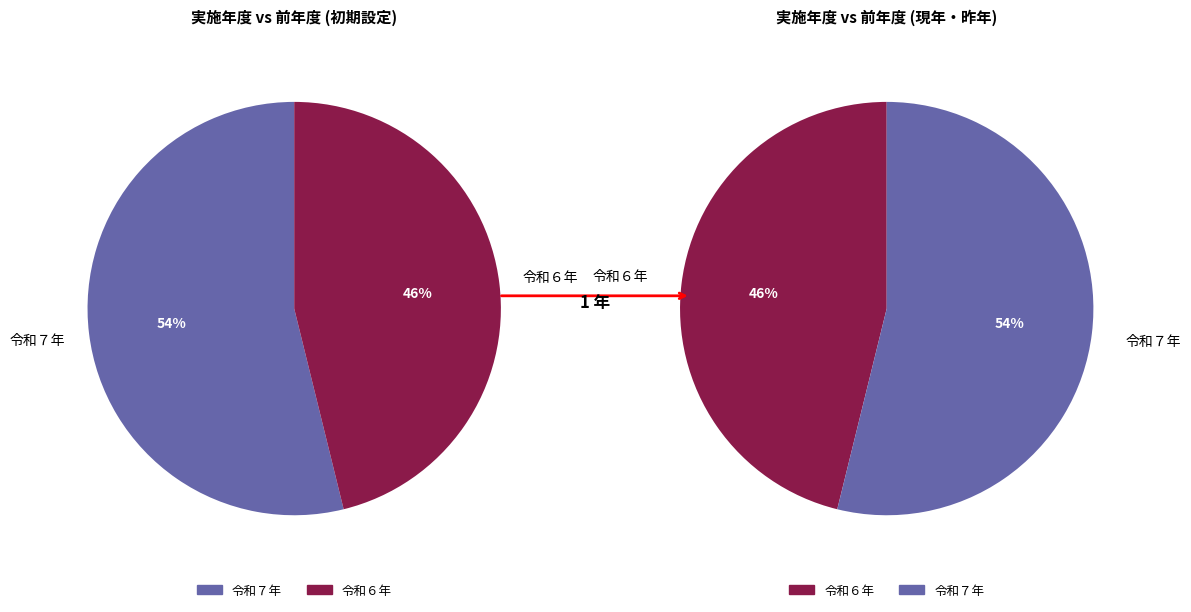

To the nearest percent, what is the average slice percentage?

50%